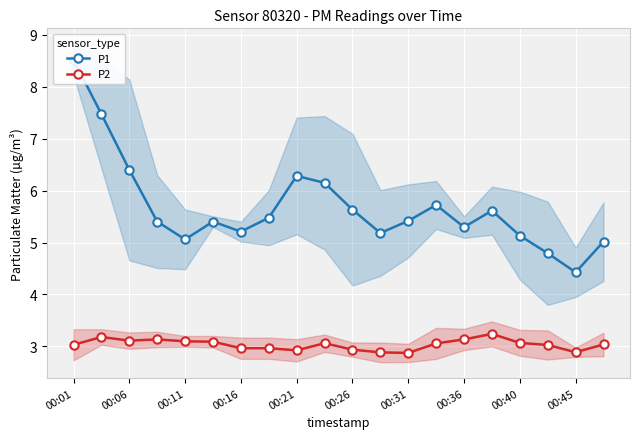

In P2, how many points are higher than both neighbors (excluding endpoints)?

4